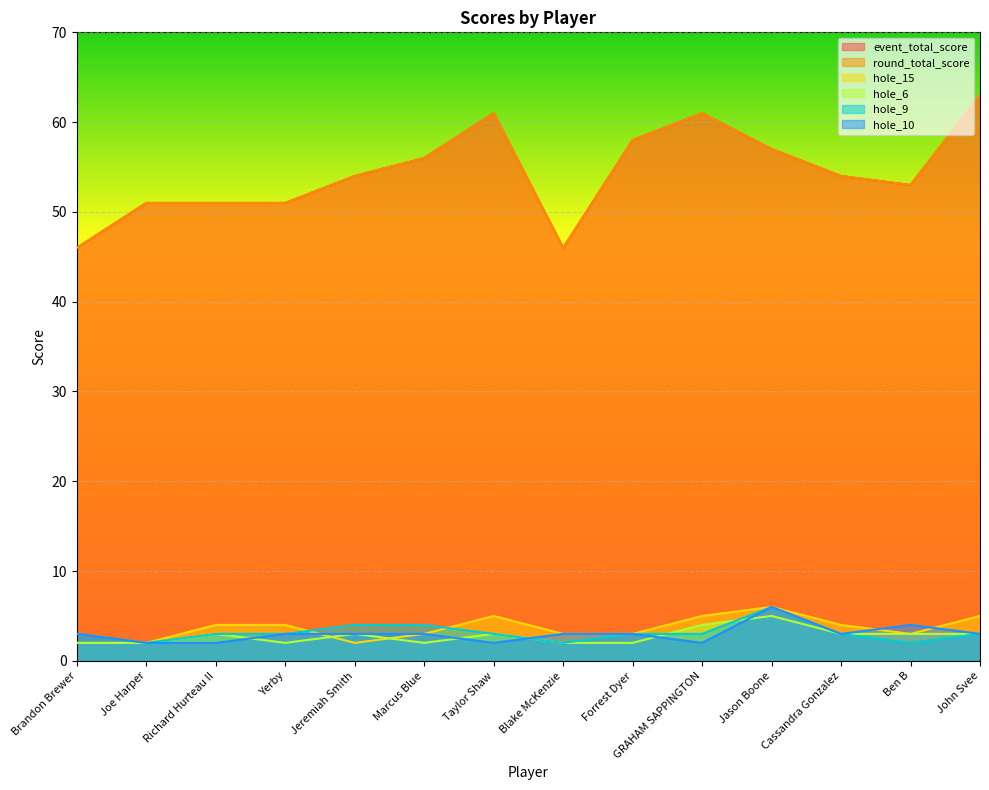

Which category has the highest value across all series?

John Svee